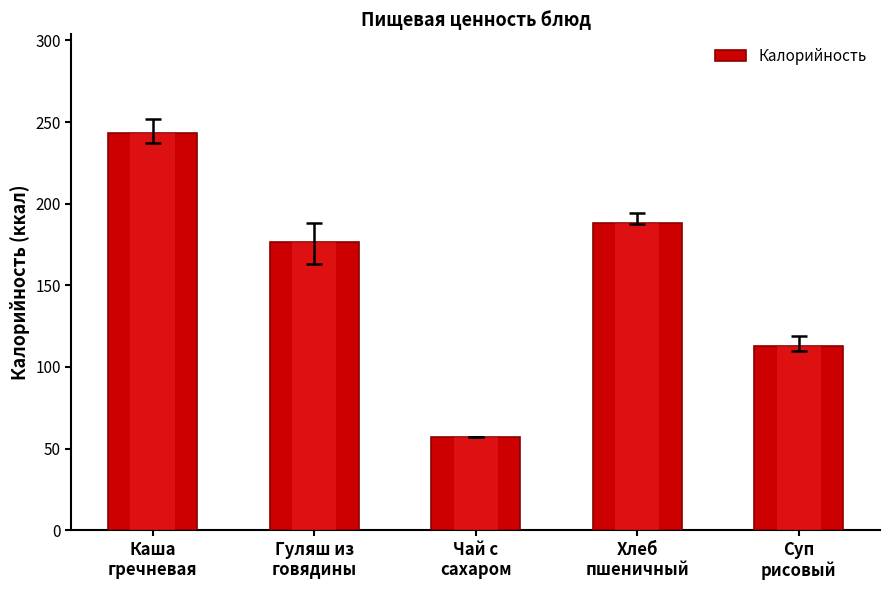

What is the ratio of the value at Хлеб
пшеничный to the value at Гуляш из
говядины?

1.1